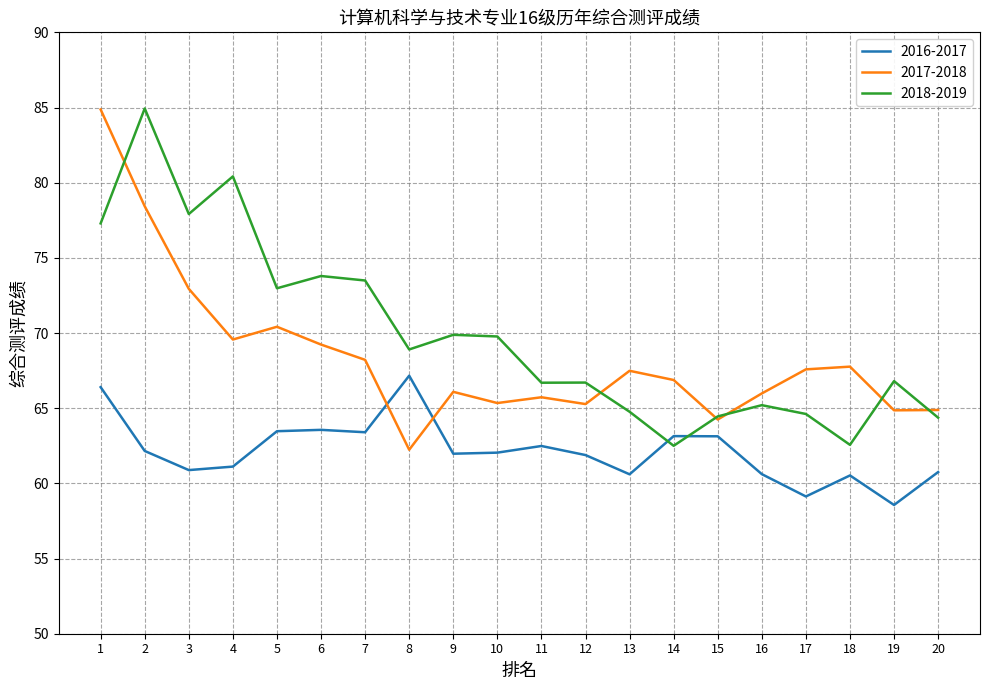

What is the difference between the maximum and minimum values in the 2018-2019 series?

22.4